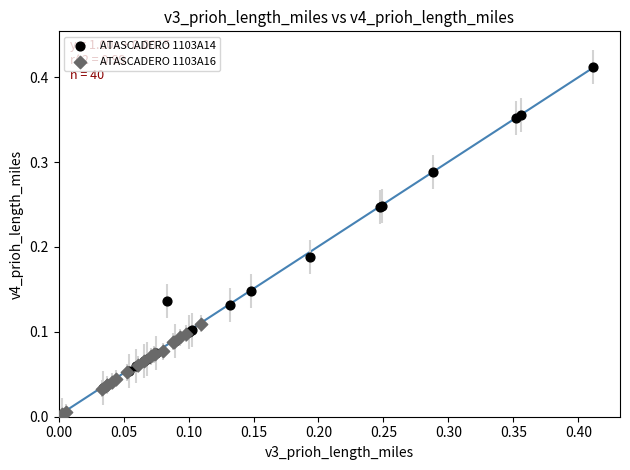

Which series contains the highest Y value?

ATASCADERO 1103A14